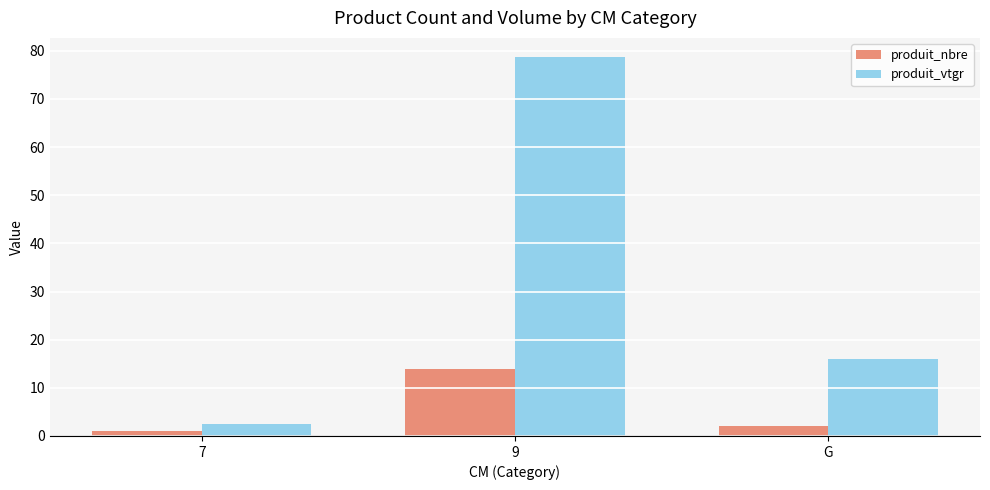

How many groups of bars are there?

3